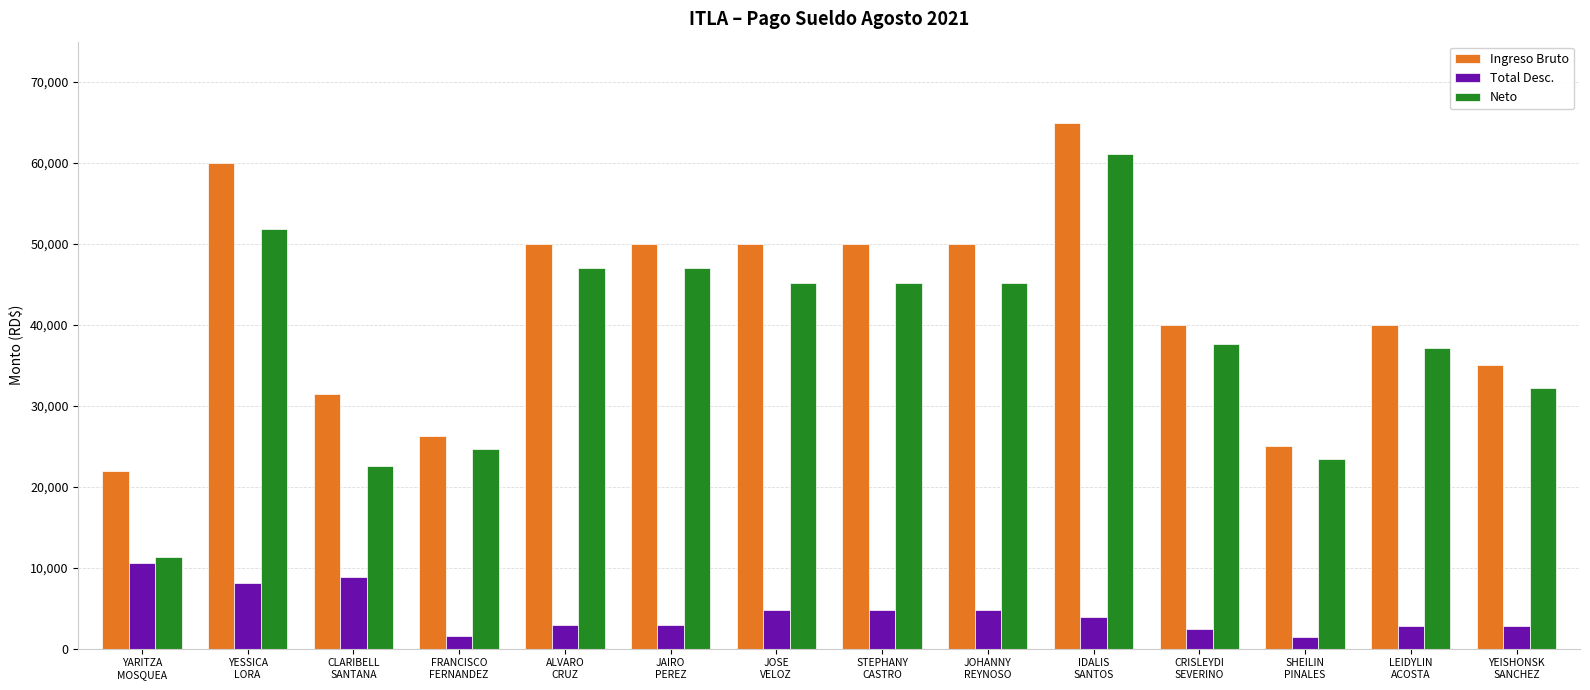

Which series has the widest spread of values?

Neto